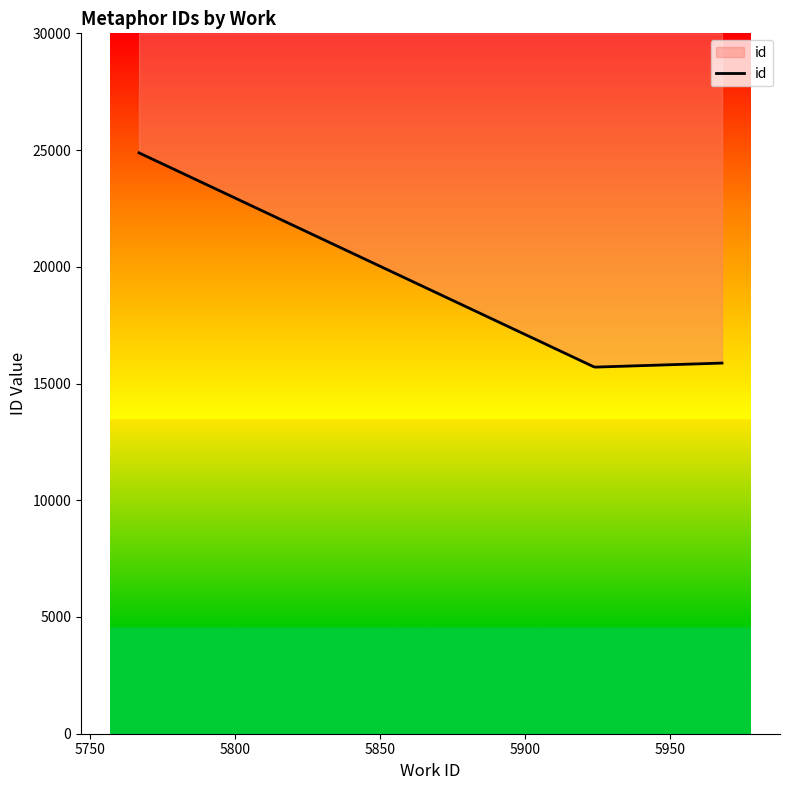

Is it true that the value at 5924 is 15705?

True